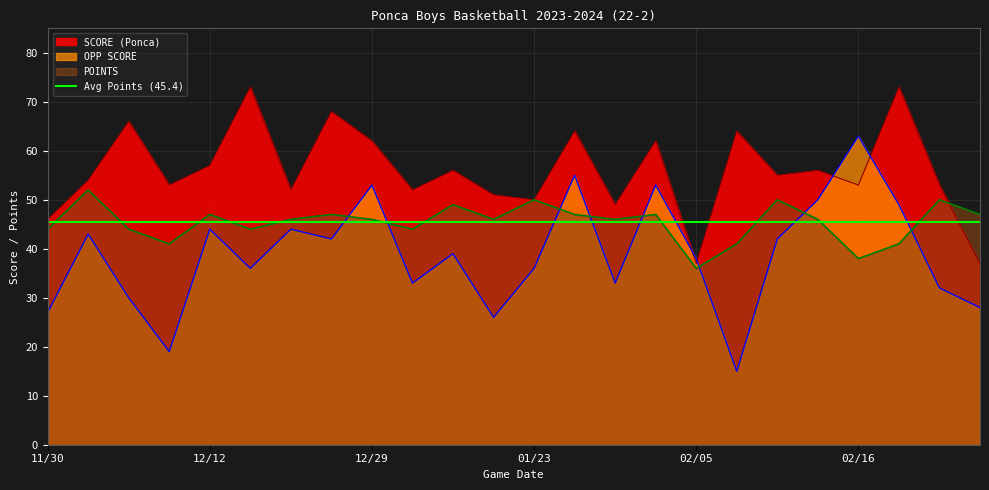

How many categories are shown in the chart?

24